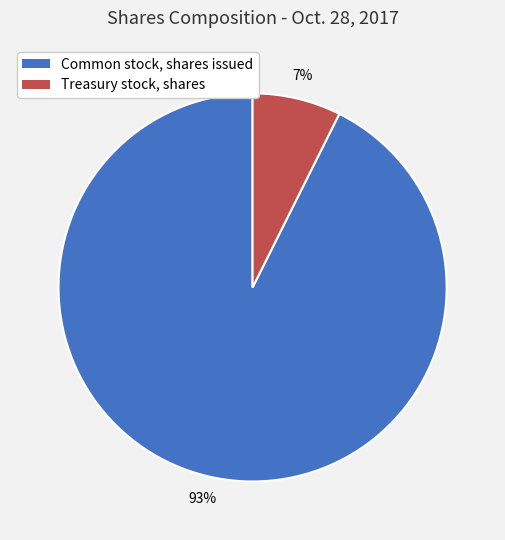

What is the smallest slice in the pie chart?

Treasury stock, shares